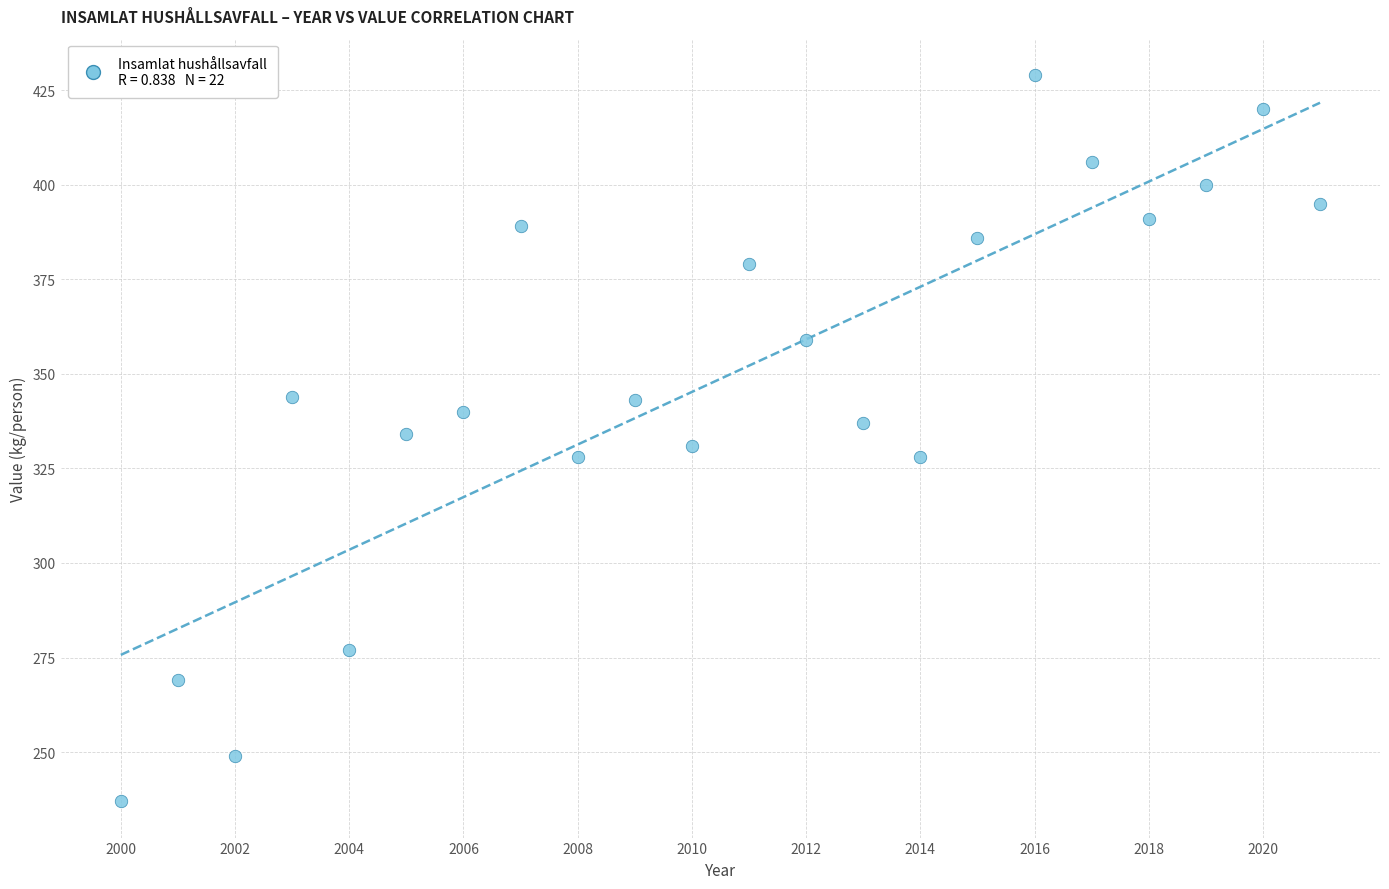

What is the range of X values (max minus min)?

21